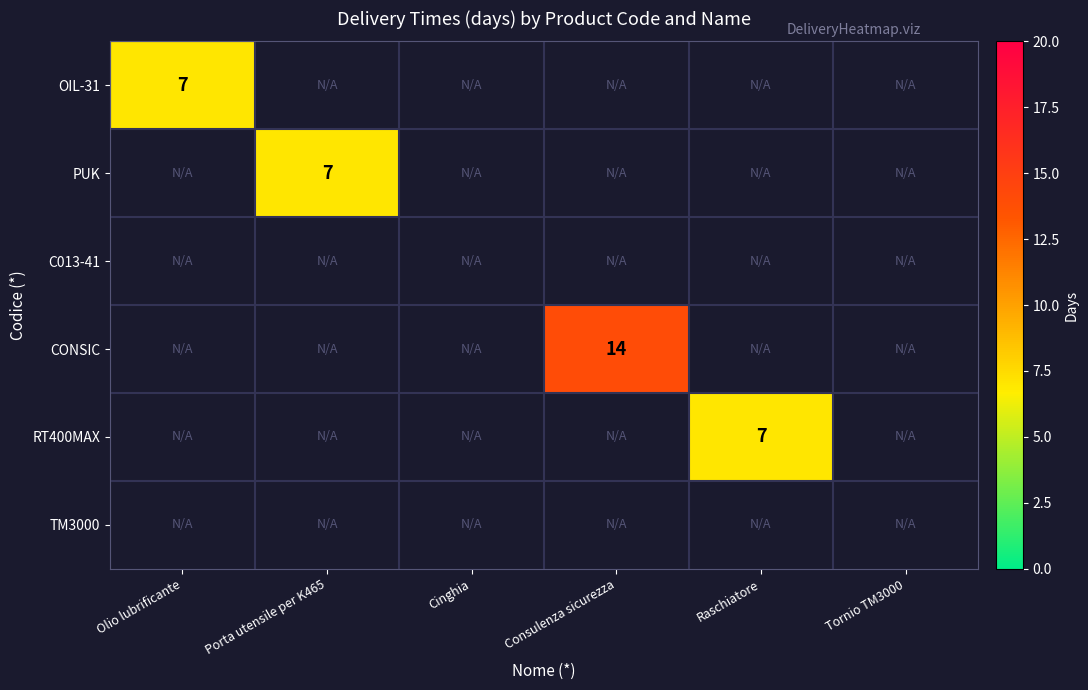

What is the minimum value shown in the chart?

7.0